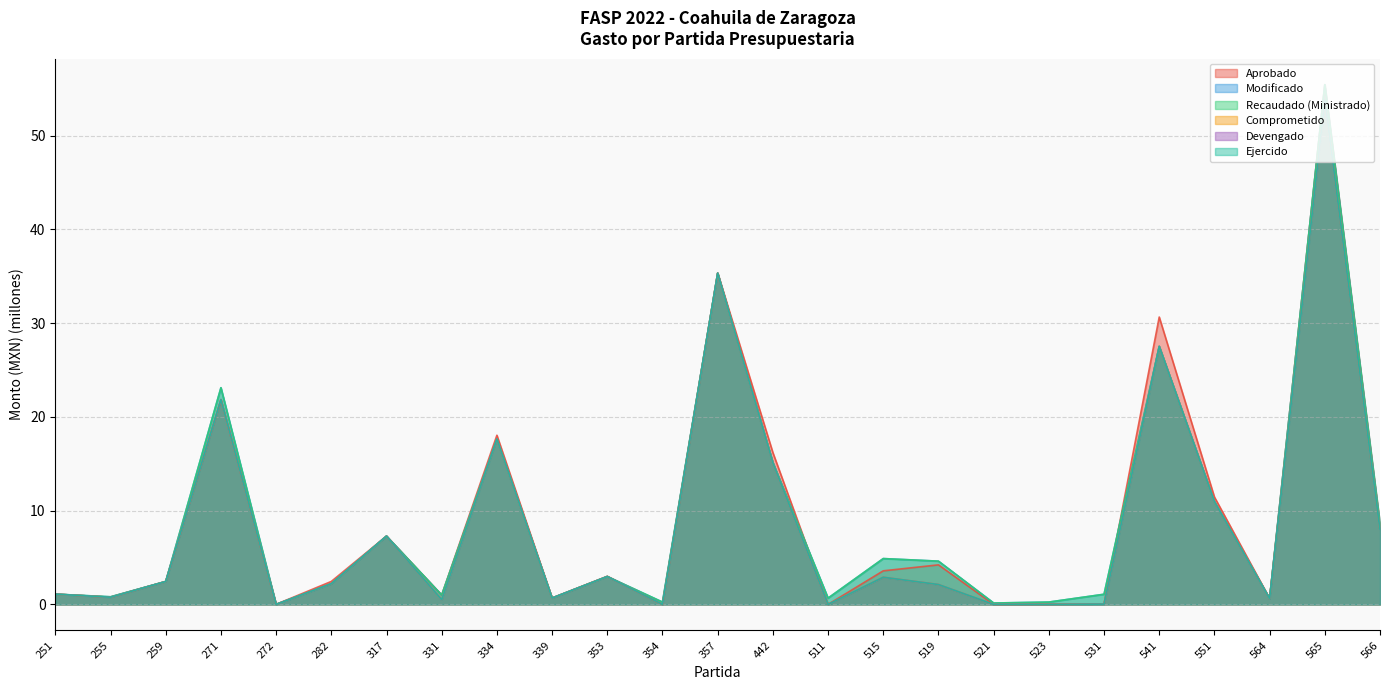

Reading left to right, extract all data points from this chart.

Aprobado: 251=1.1	255=0.8	259=2.4	271=21.8	272=0.0	282=2.5	317=7.3	331=1.0	334=18.0	339=0.7	353=3.0	354=0.0	357=35.4	442=16.2	511=0.0	515=3.6	519=4.2	521=0.0	523=0.0	531=0.0	541=30.7	551=11.5	564=0.6	565=55.4	566=8.6
Modificado: 251=1.1	255=0.8	259=2.4	271=23.1	272=0.0	282=2.2	317=7.3	331=1.0	334=17.6	339=0.7	353=3.0	354=0.2	357=35.3	442=15.1	511=0.7	515=4.9	519=4.6	521=0.1	523=0.2	531=1.1	541=27.5	551=11.0	564=0.6	565=55.4	566=8.6
Recaudado (Ministrado): 251=1.1	255=0.8	259=2.4	271=23.1	272=0.0	282=2.2	317=7.3	331=1.0	334=17.6	339=0.7	353=3.0	354=0.2	357=35.3	442=15.1	511=0.7	515=4.9	519=4.6	521=0.1	523=0.2	531=1.1	541=27.5	551=11.0	564=0.6	565=55.4	566=8.6
Comprometido: 251=1.1	255=0.8	259=2.4	271=21.8	272=0.0	282=2.2	317=7.3	331=0.5	334=17.6	339=0.7	353=3.0	354=0.0	357=35.3	442=15.1	511=0.0	515=2.9	519=2.1	521=0.0	523=0.0	531=0.0	541=27.5	551=11.0	564=0.6	565=53.9	566=8.0
Devengado: 251=1.1	255=0.8	259=2.4	271=21.8	272=0.0	282=2.2	317=7.3	331=0.5	334=17.6	339=0.7	353=3.0	354=0.0	357=35.3	442=15.1	511=0.0	515=2.9	519=2.1	521=0.0	523=0.0	531=0.0	541=27.5	551=11.0	564=0.6	565=53.9	566=8.0
Ejercido: 251=1.1	255=0.8	259=2.4	271=21.8	272=0.0	282=2.2	317=7.3	331=0.5	334=17.6	339=0.7	353=3.0	354=0.0	357=35.3	442=15.1	511=0.0	515=2.9	519=2.1	521=0.0	523=0.0	531=0.0	541=27.5	551=11.0	564=0.6	565=53.9	566=8.0